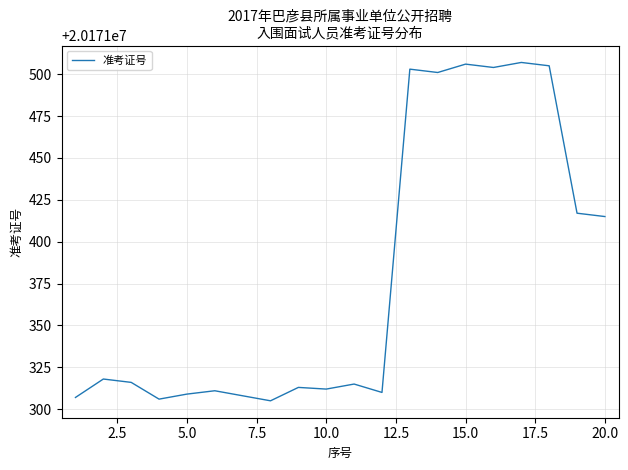

What is the difference between the maximum and minimum values?

202